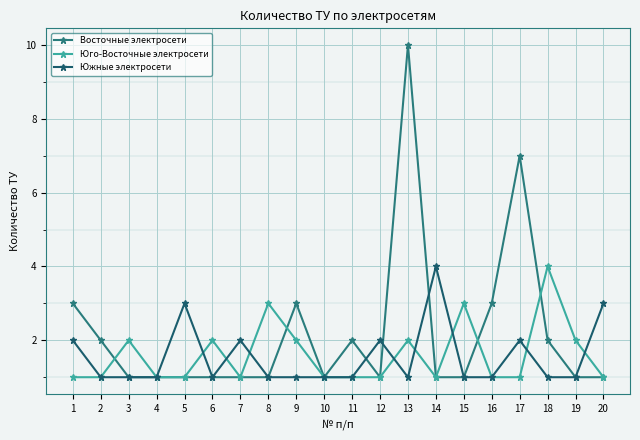

What is the minimum value shown in the chart?

1